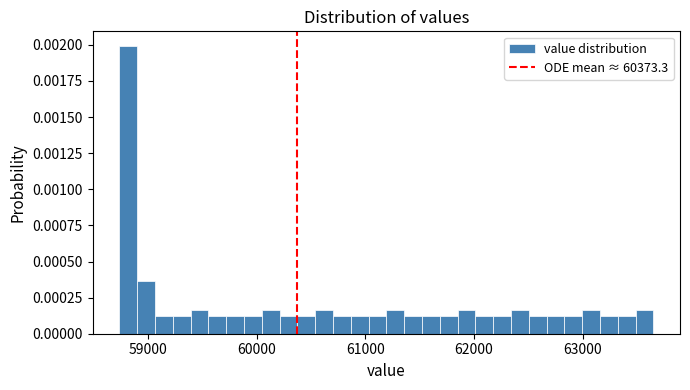

Read against the x-axis, roughly where is the centre of the tallest bar?

58800